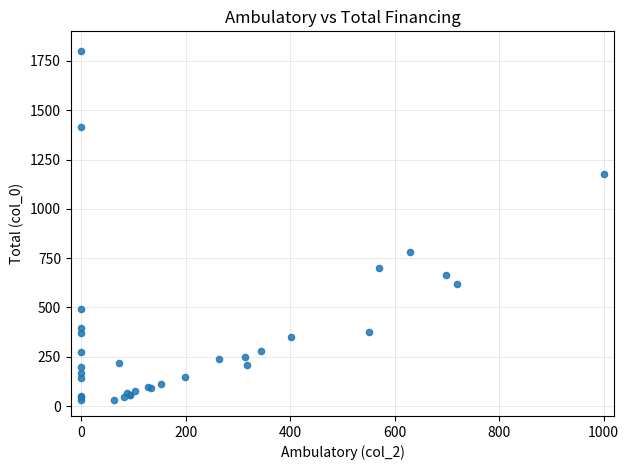

What Y value in the scatter plot is closest to 914?

779.8